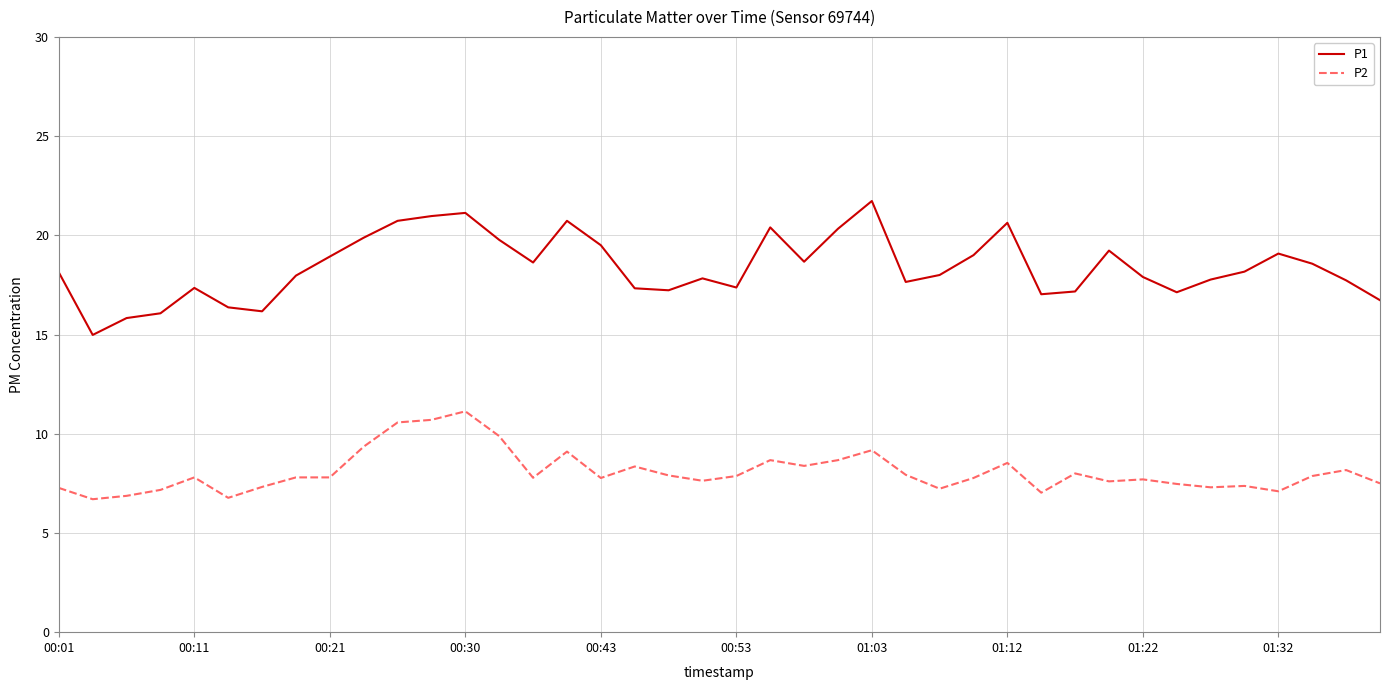

True or false: P1 has more than 1 points higher than both neighbors.

True